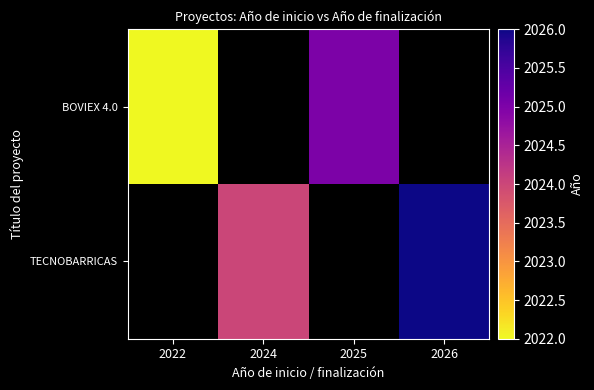

What value does the TECNOBARRICAS series have at 2024?

2024.0